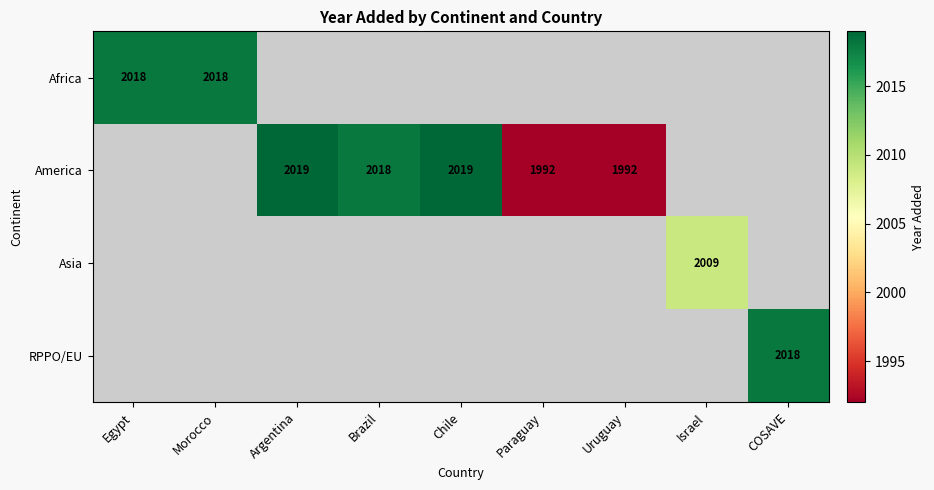

Which has a higher value, COSAVE or Egypt?

Egypt